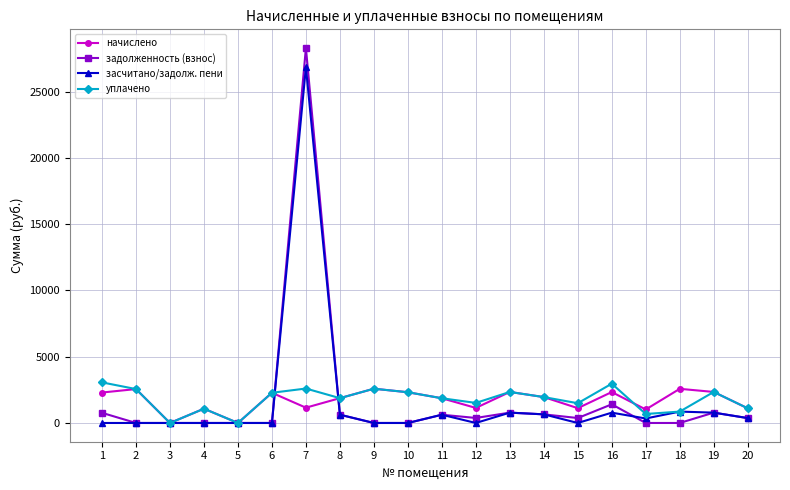

What is the value of the уплачено point at the 15th from the left?

1489.6